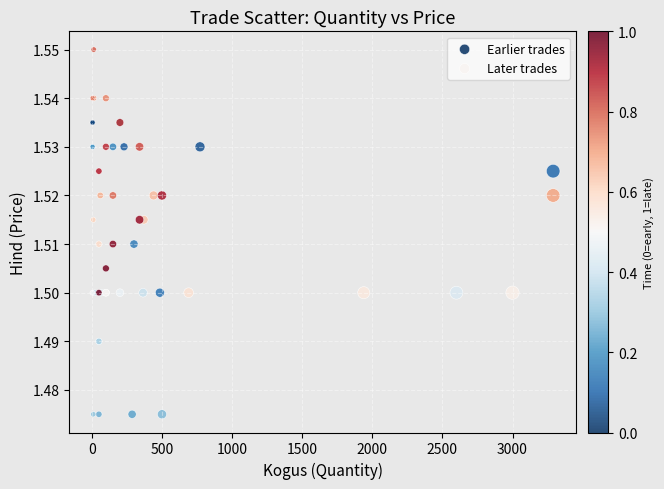

Which series contains the lowest Y value?

Earlier trades